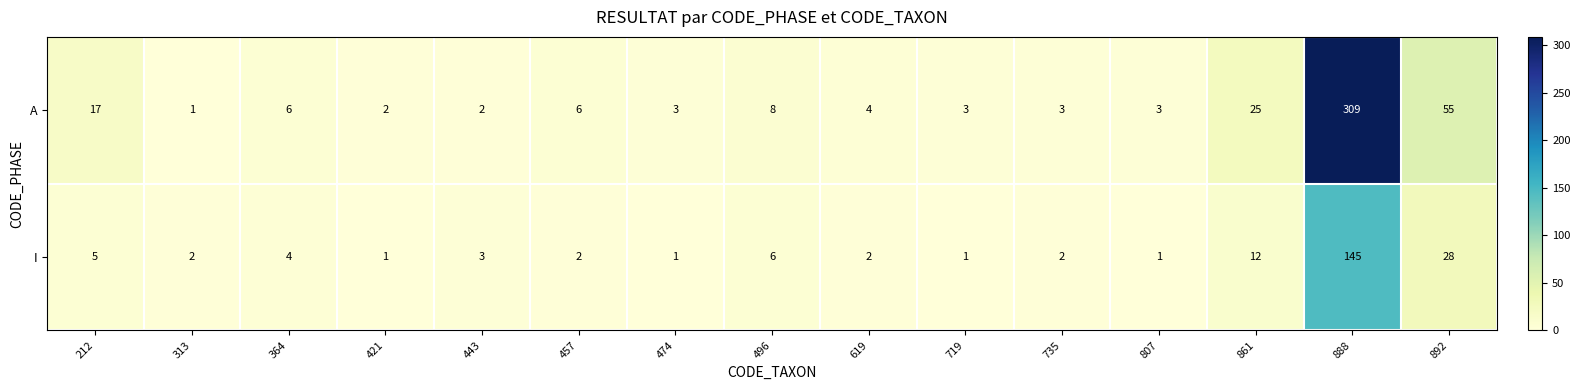

Reading left to right, extract all data points from this chart.

A: 212=17	313=1	364=6	421=2	443=2	457=6	474=3	496=8	619=4	719=3	735=3	807=3	861=25	888=309	892=55
I: 212=5	313=2	364=4	421=1	443=3	457=2	474=1	496=6	619=2	719=1	735=2	807=1	861=12	888=145	892=28